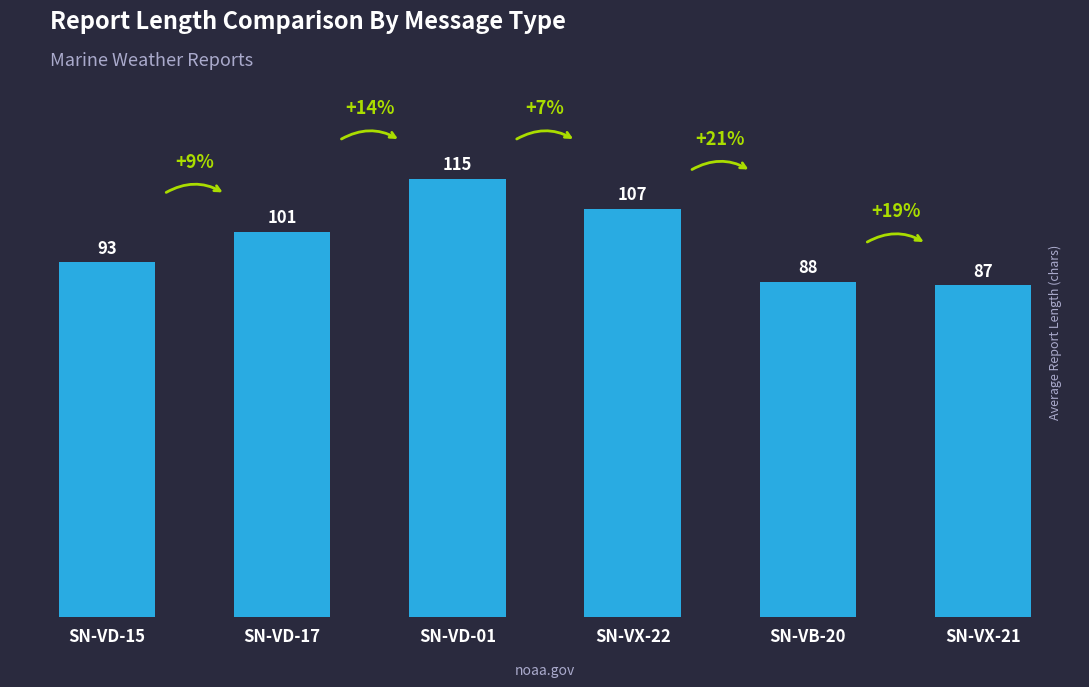

How many categories are shown in the chart?

6